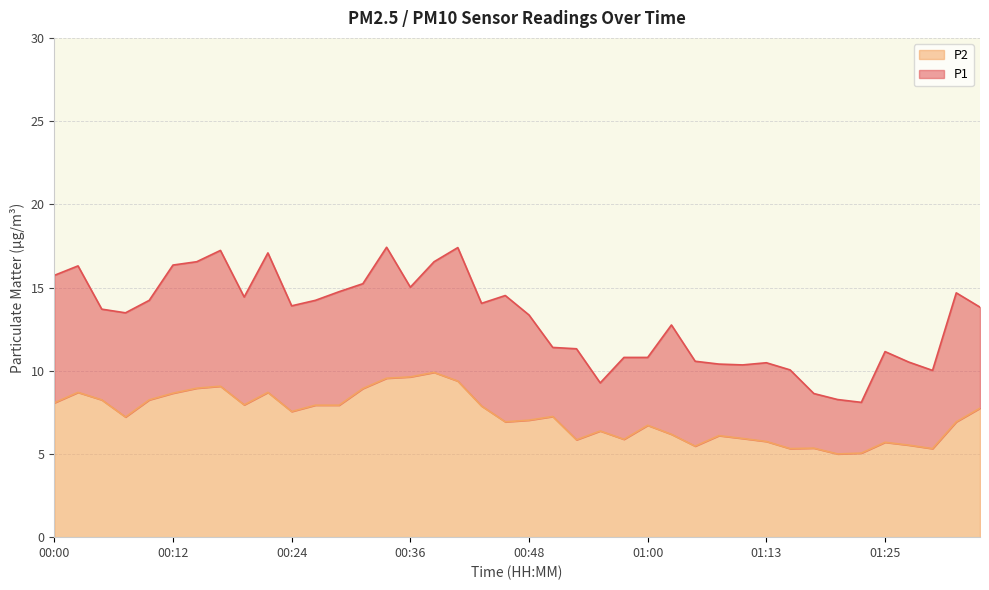

At which label does P1 reach its peak?

00:34